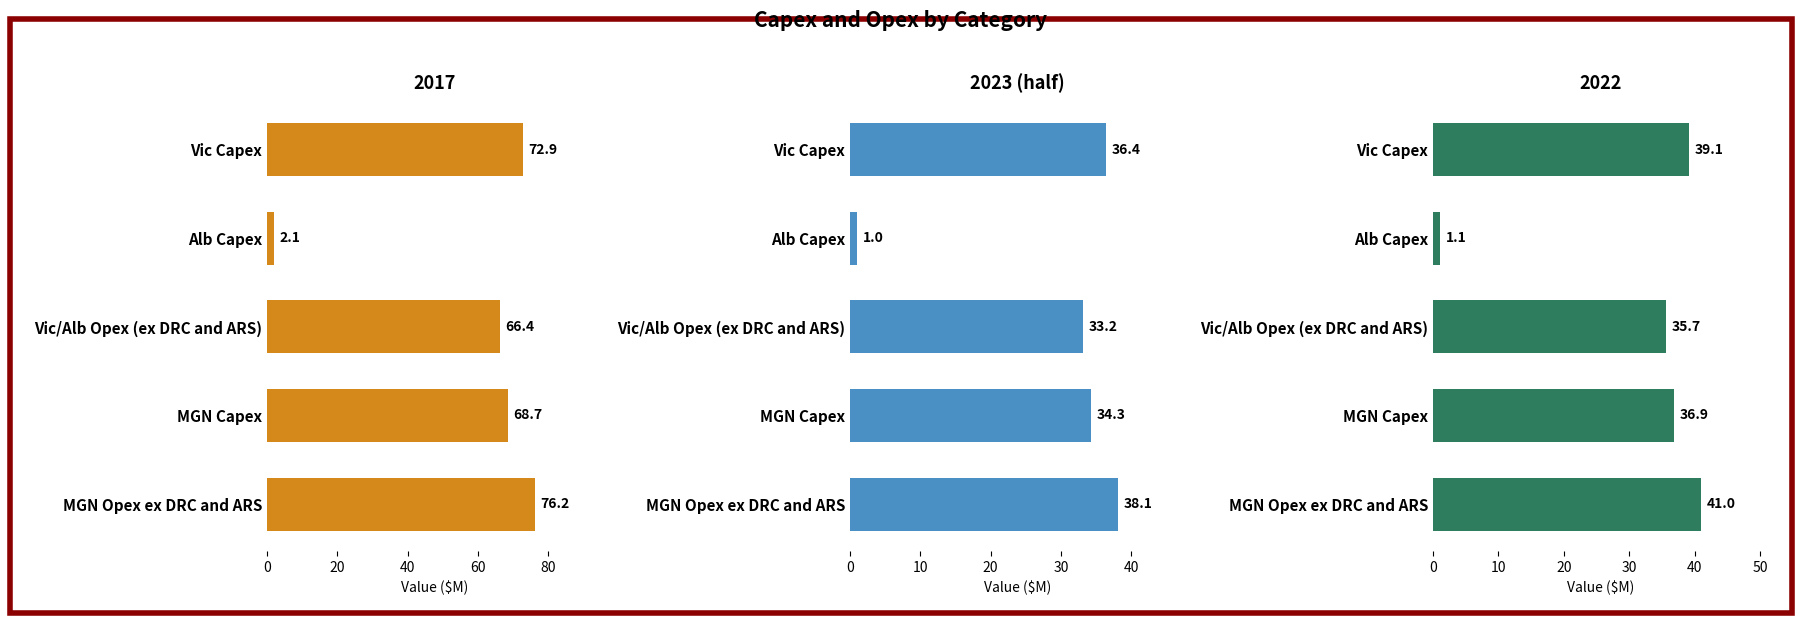

Read the value at Vic/Alb Opex (ex DRC and ARS).

33.2